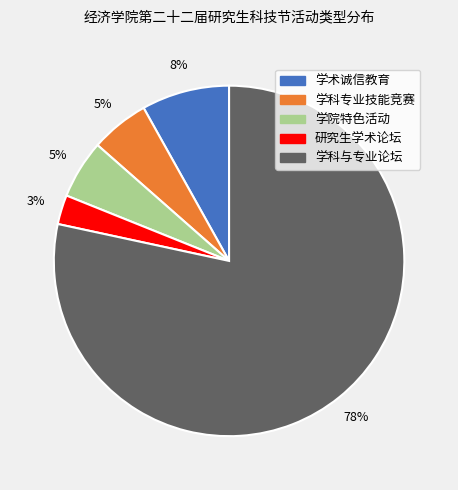

True or false: 学术诚信教育 accounts for 8% of the total.

True